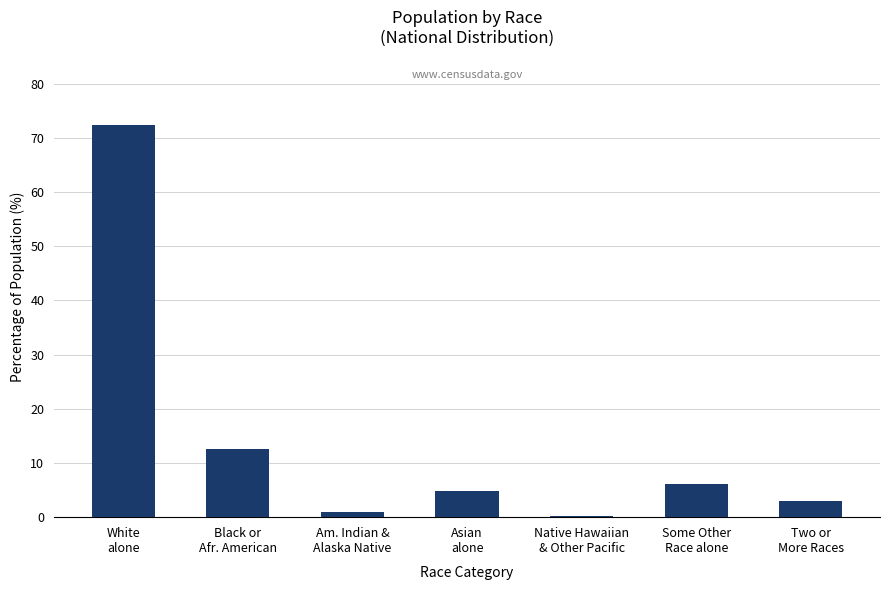

How many distinct data groups are displayed?

1